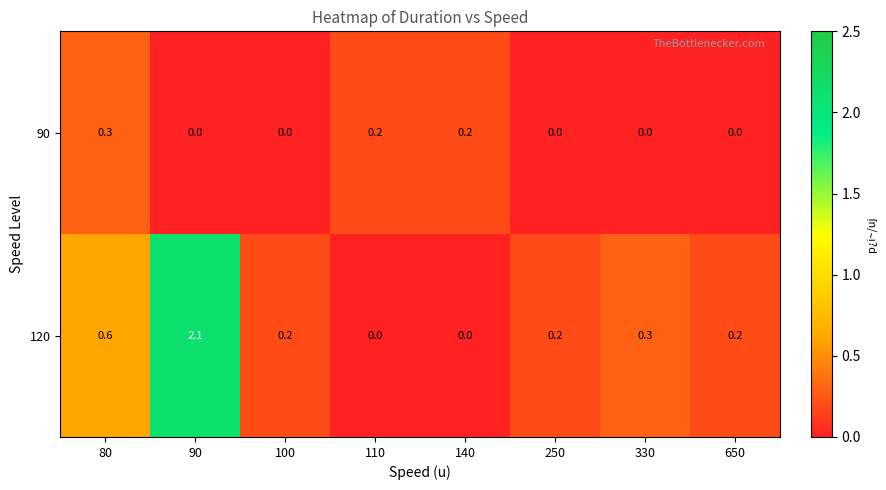

Which series has the largest range (max minus min)?

120